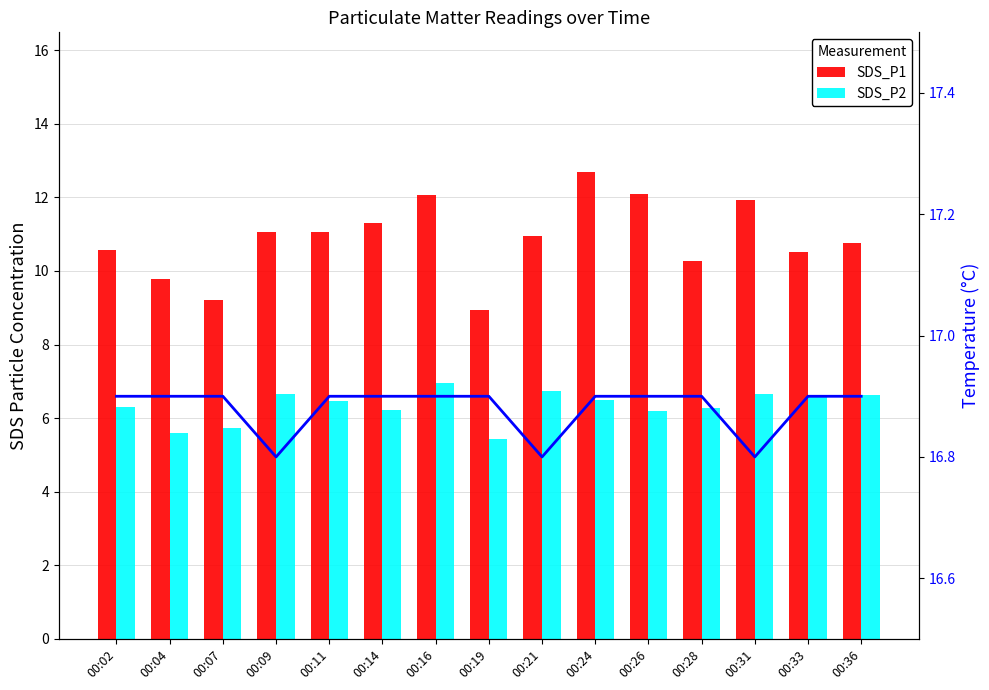

Reading left to right, list all the values displayed in this chart.

SDS_P1: 10.6	9.8	9.2	11.1	11.1	11.3	12.1	8.9	10.9	12.7	12.1	10.3	11.9	10.5	10.8
SDS_P2: 6.3	5.6	5.7	6.7	6.5	6.2	7.0	5.4	6.8	6.5	6.2	6.3	6.7	6.6	6.6